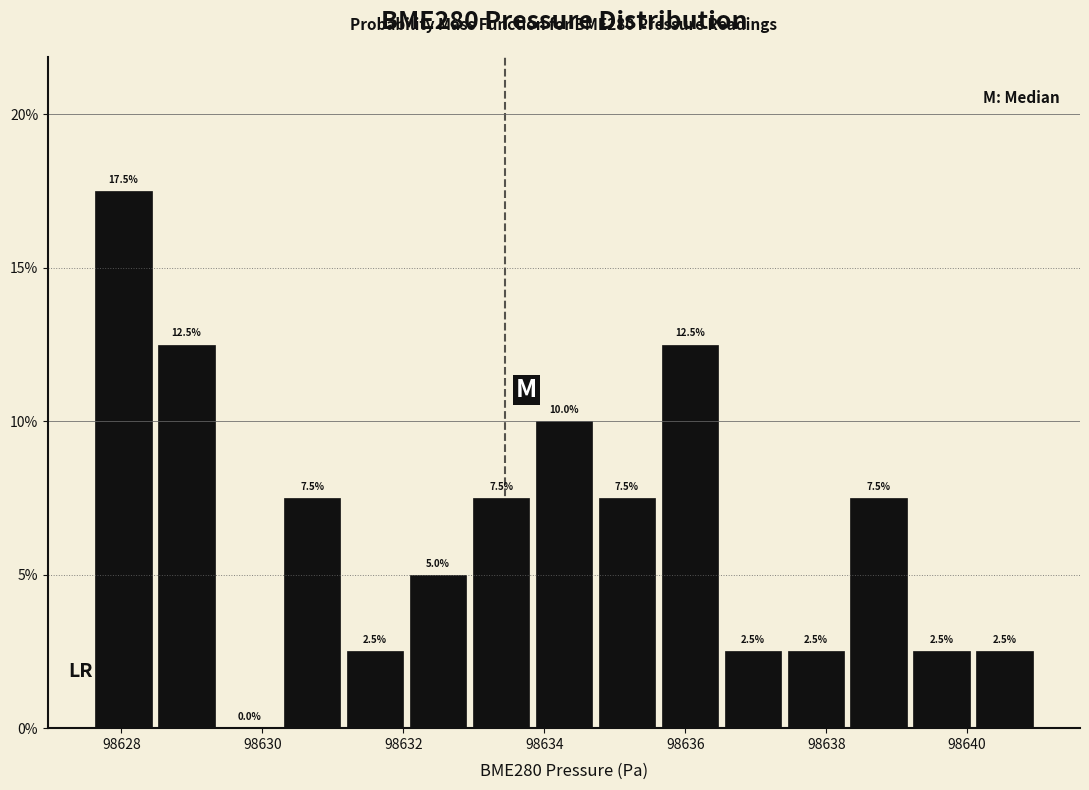

How tall is the bar that spans 98631.2 to 98632.0 on the x-axis? The bar edges are not printed on the chart, so give them approximately, as read against the axis.

2.5